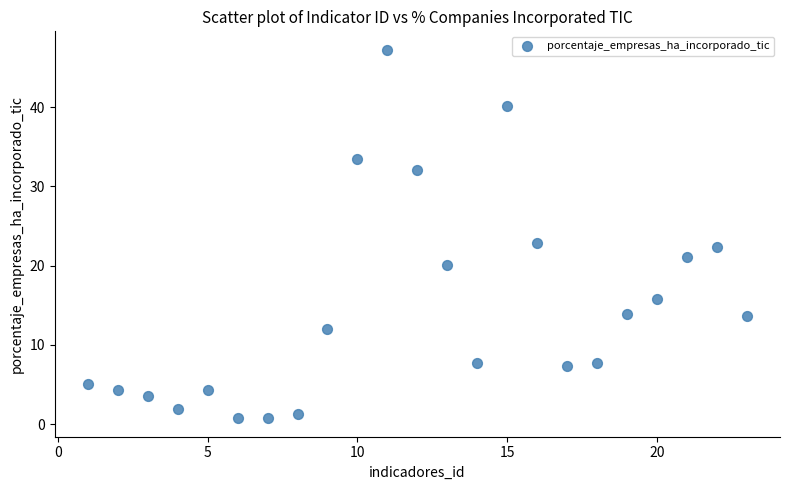

What is the range of Y values (max minus min)?

46.5